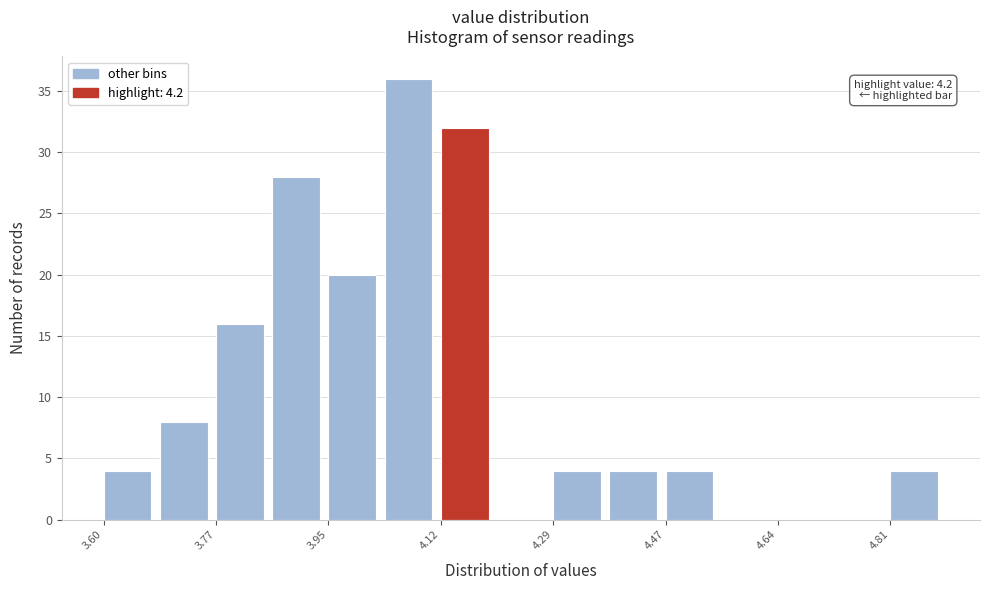

Over which range of the x-axis is the bar tallest?

4.04 to 4.12